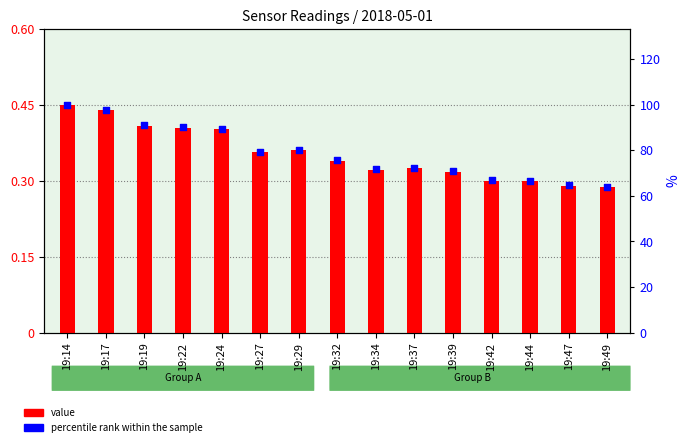

Which series contains the lowest Y value?

value